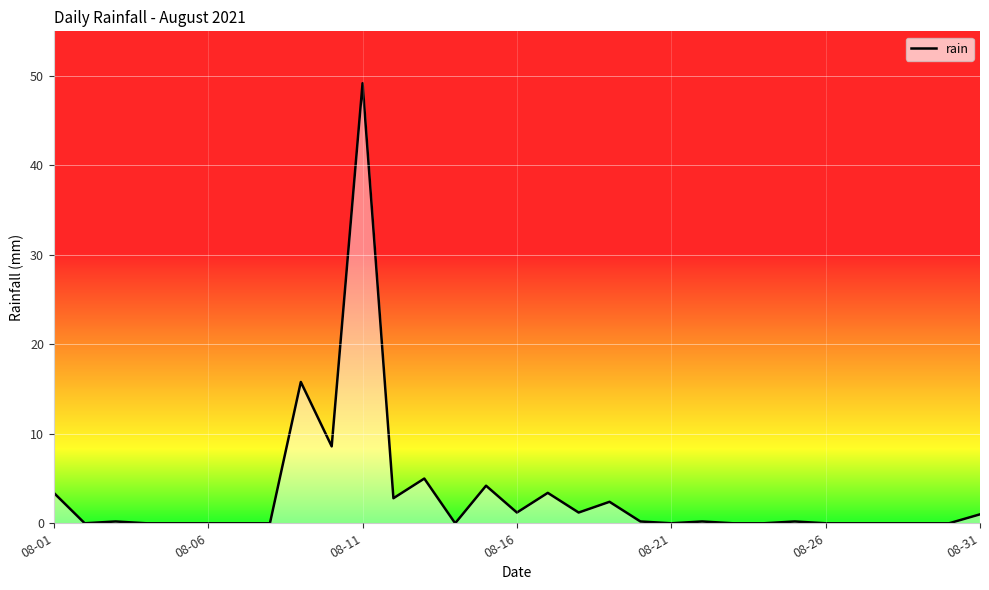

Rank the categories by value from lowest to highest.

2021-08-02, 2021-08-04, 2021-08-05, 2021-08-06, 2021-08-07, 2021-08-08, 2021-08-14, 2021-08-21, 2021-08-23, 2021-08-24, 2021-08-26, 2021-08-27, 2021-08-28, 2021-08-29, 2021-08-30, 2021-08-03, 2021-08-20, 2021-08-22, 2021-08-25, 2021-08-31, 2021-08-16, 2021-08-18, 2021-08-19, 2021-08-12, 2021-08-01, 2021-08-17, 2021-08-15, 2021-08-13, 2021-08-10, 2021-08-09, 2021-08-11